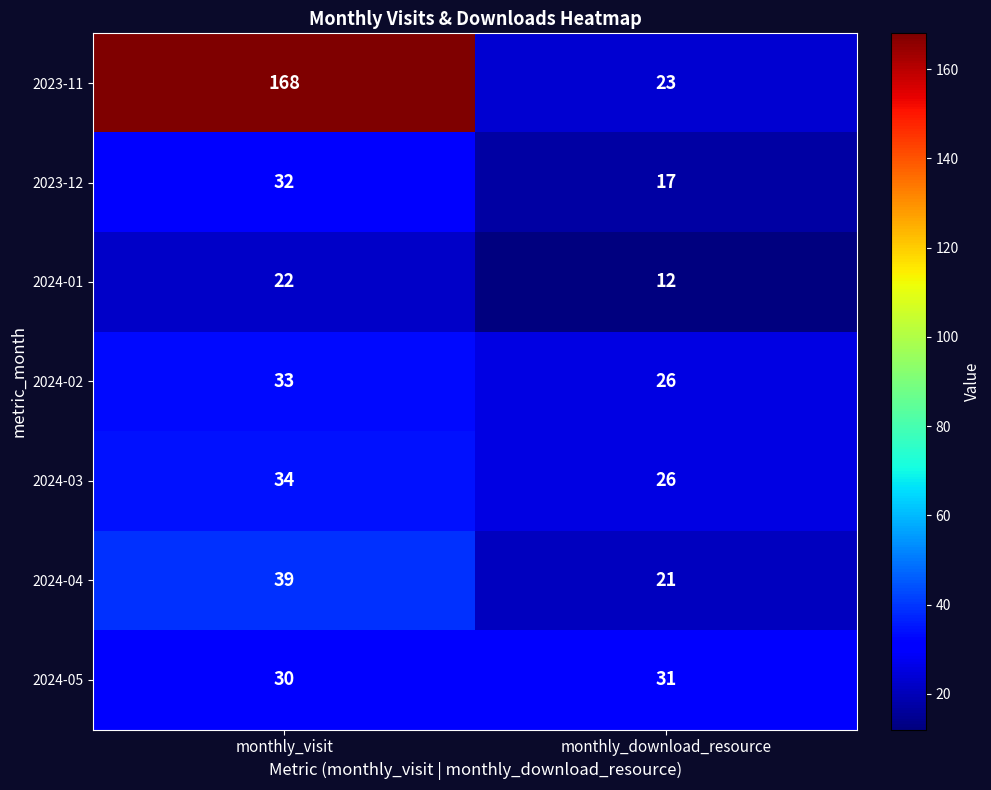

How many data points does each series have?

2